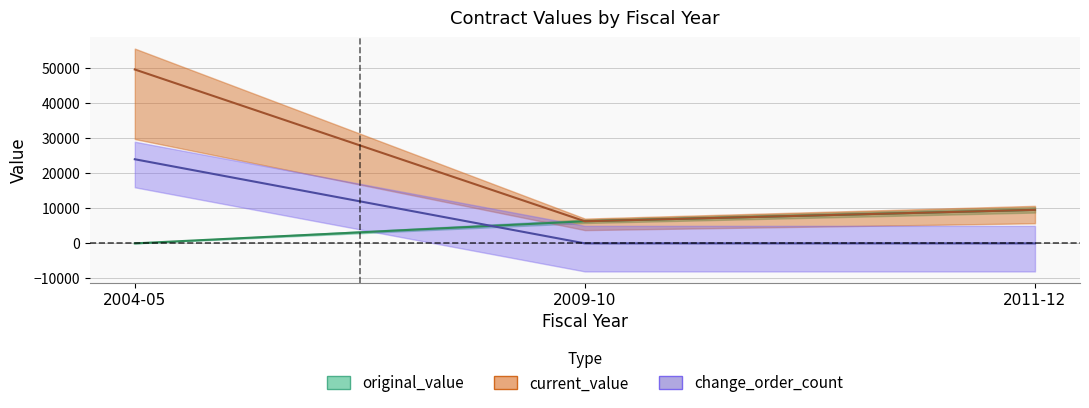

Which series has the largest total across all categories?

current_value